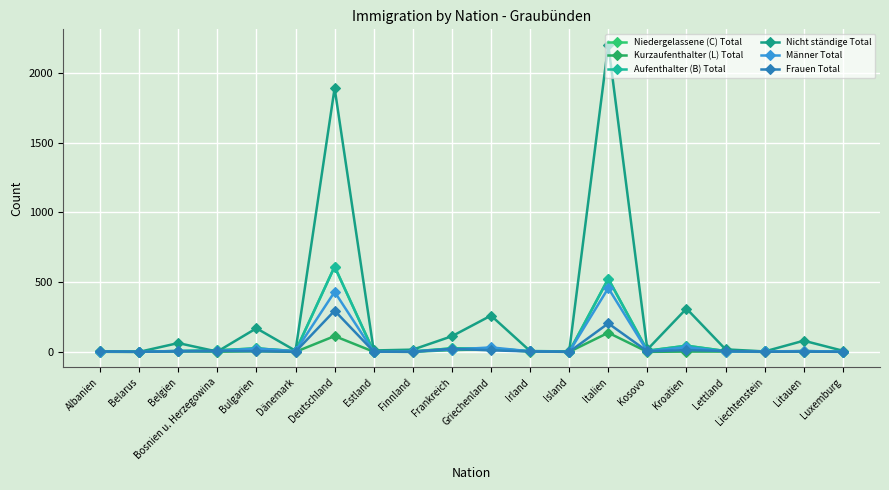

What is the difference between the Niedergelassene (C) Total values at Belgien and Belarus?

5